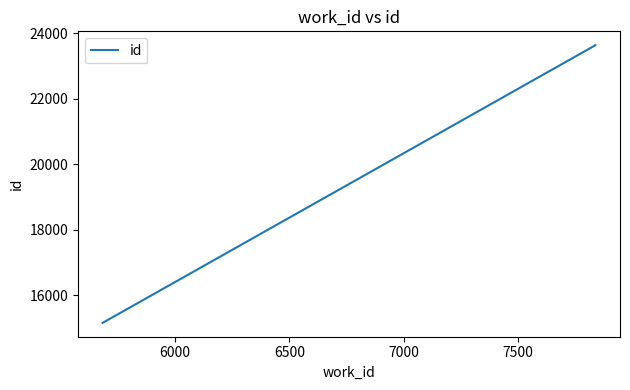

Is this an area chart (filled region under the line)?

No